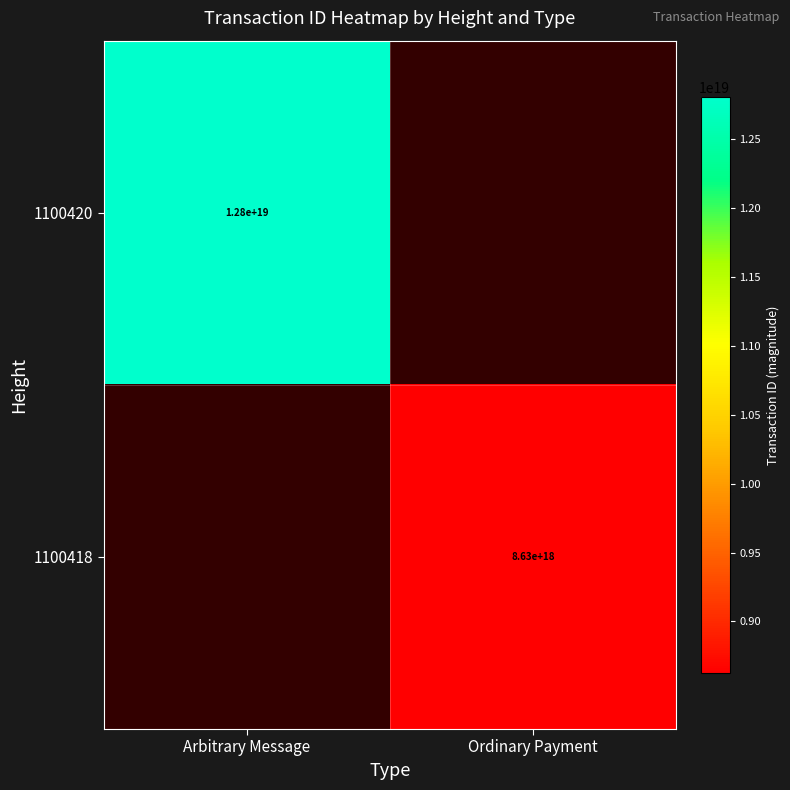

Is the value of 1100418 at Ordinary Payment greater than the value of 1100420 at Arbitrary Message?

No